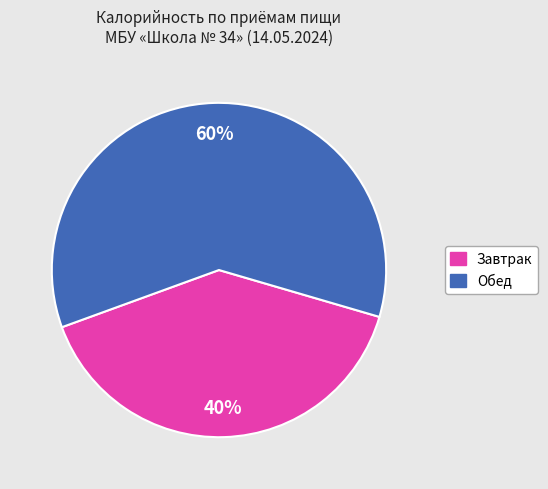

Count the number of slices in the pie.

2